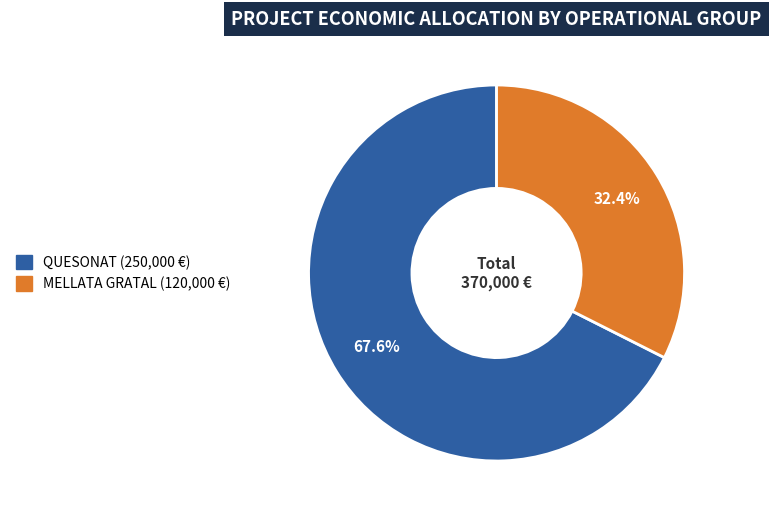

To the nearest percent, what is the average slice percentage?

50%